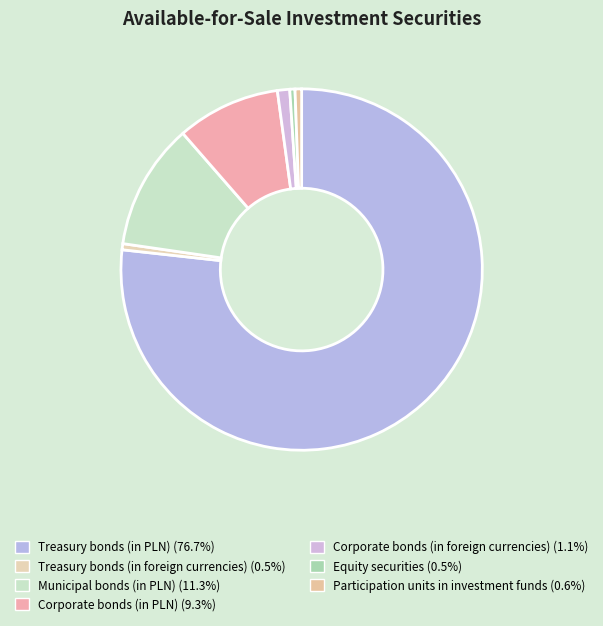

The Treasury bonds (in foreign currencies) slice represents 10% of the pie. True or false?

False